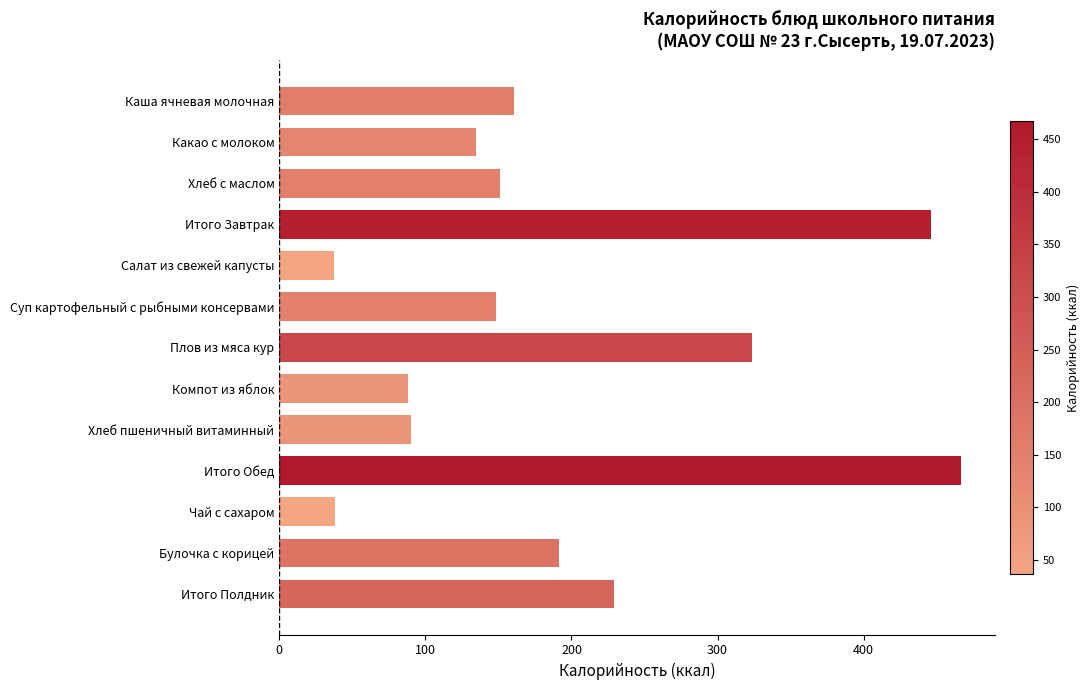

Where is the data nearest to the value 251?

Итого Полдник